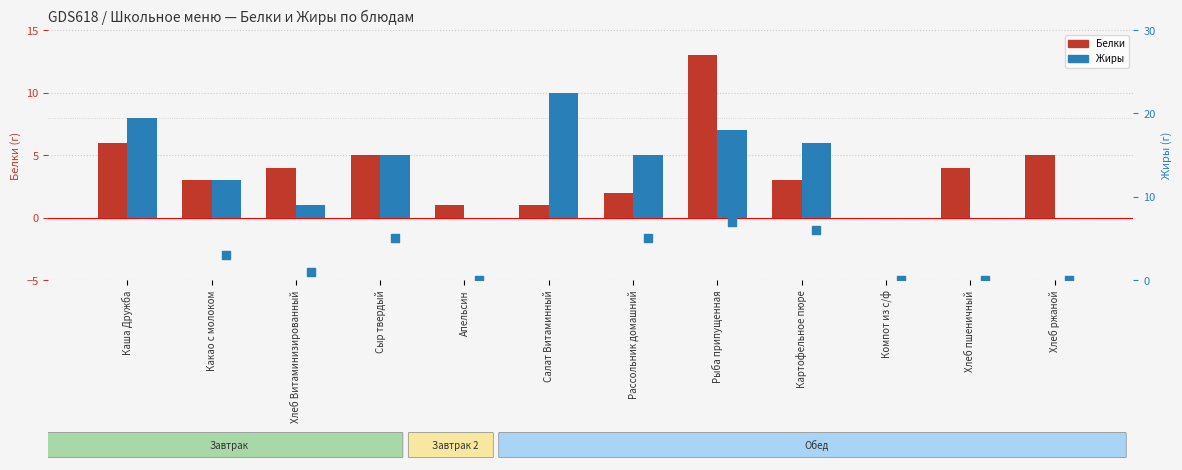

Is the value of Жиры at Хлеб Витаминизированный greater than the value of Жиры (scatter) at Хлеб пшеничный?

Yes